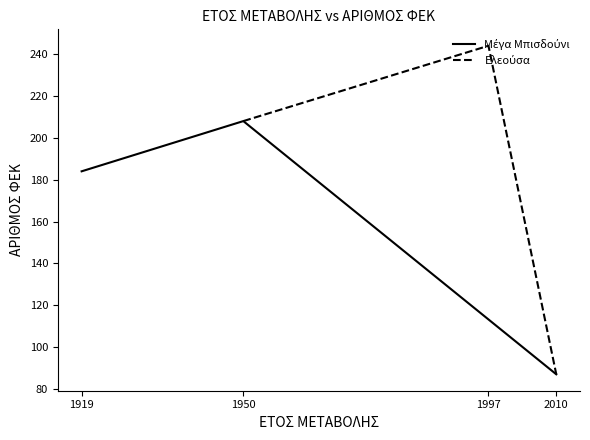

What are all the series names shown in the legend?

Μέγα Μπισδούνι, Ελεούσα